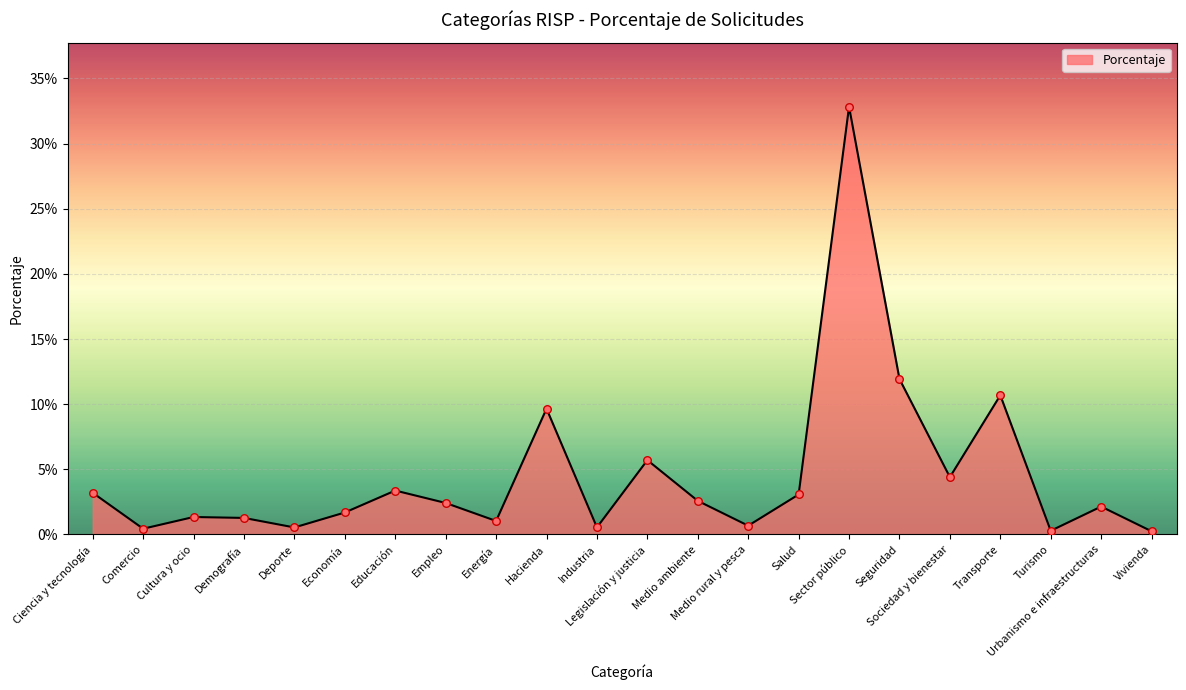

Between Medio ambiente and Salud, which is larger?

Salud